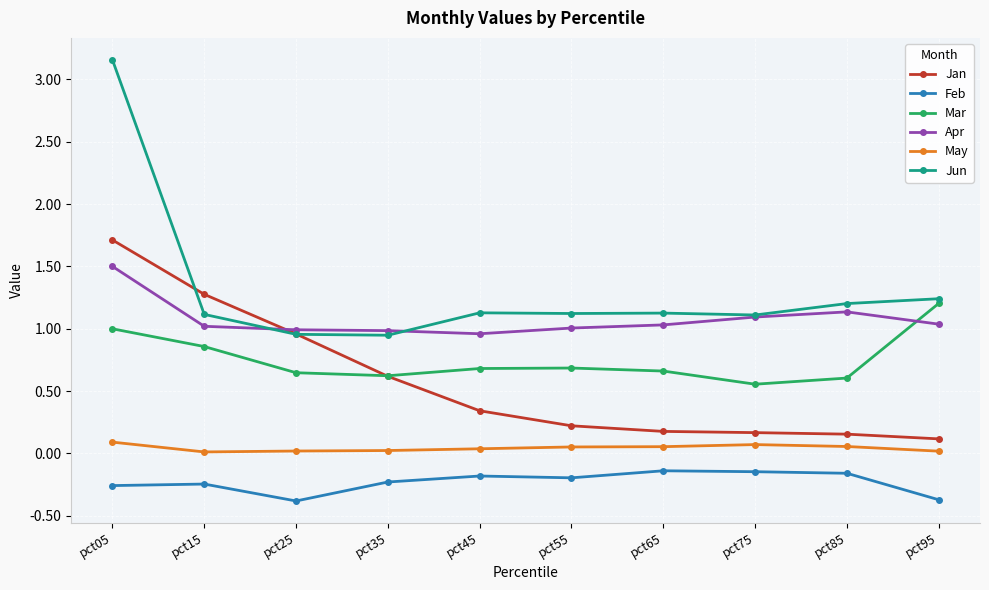

Is it true that Feb equals -0.4 at pct25?

True